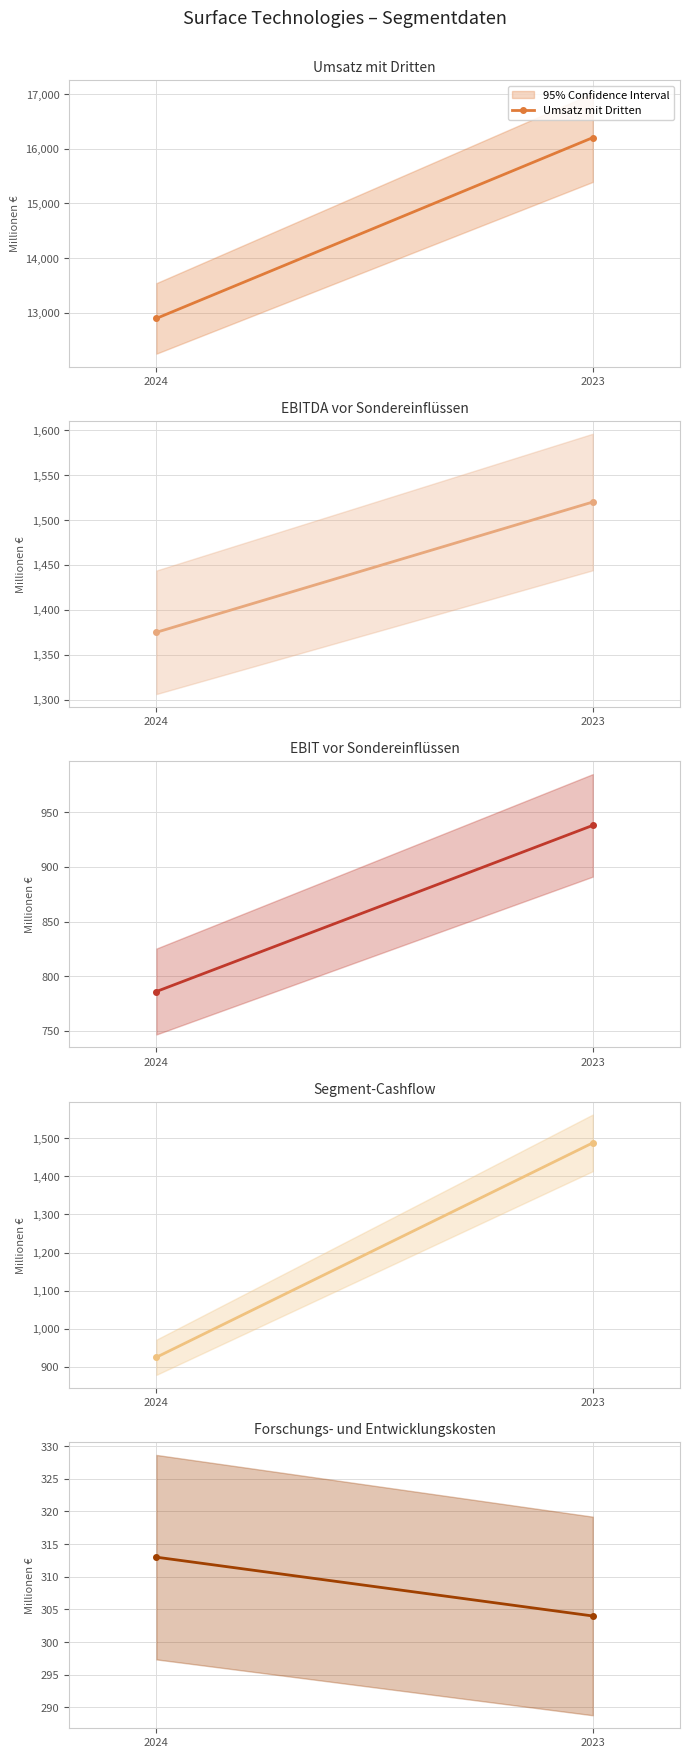

Between 2024 and 2023, which series saw the biggest shift?

Umsatz mit Dritten